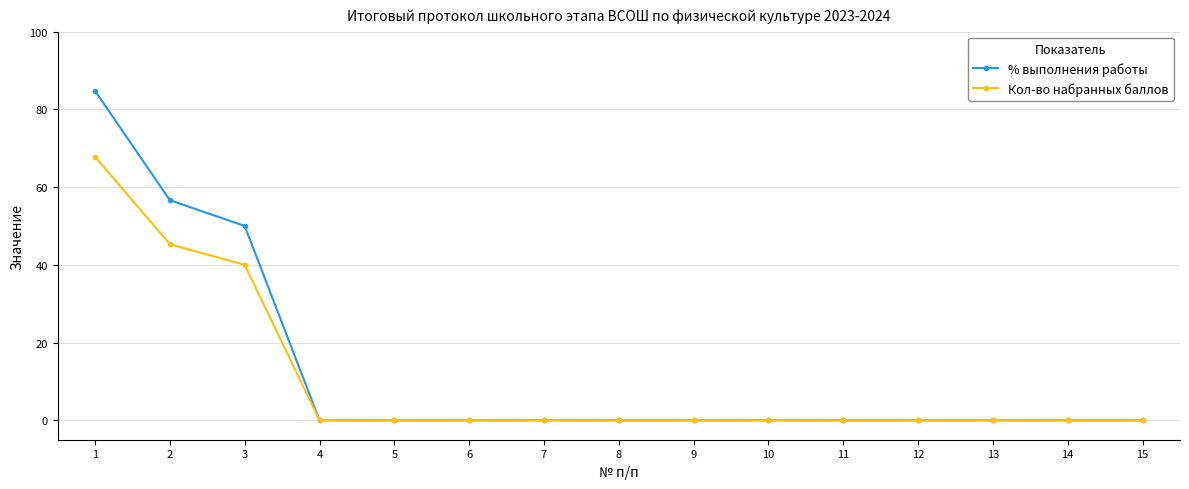

What is the difference between the Кол-во набранных баллов values at 11 and 3?

40.0